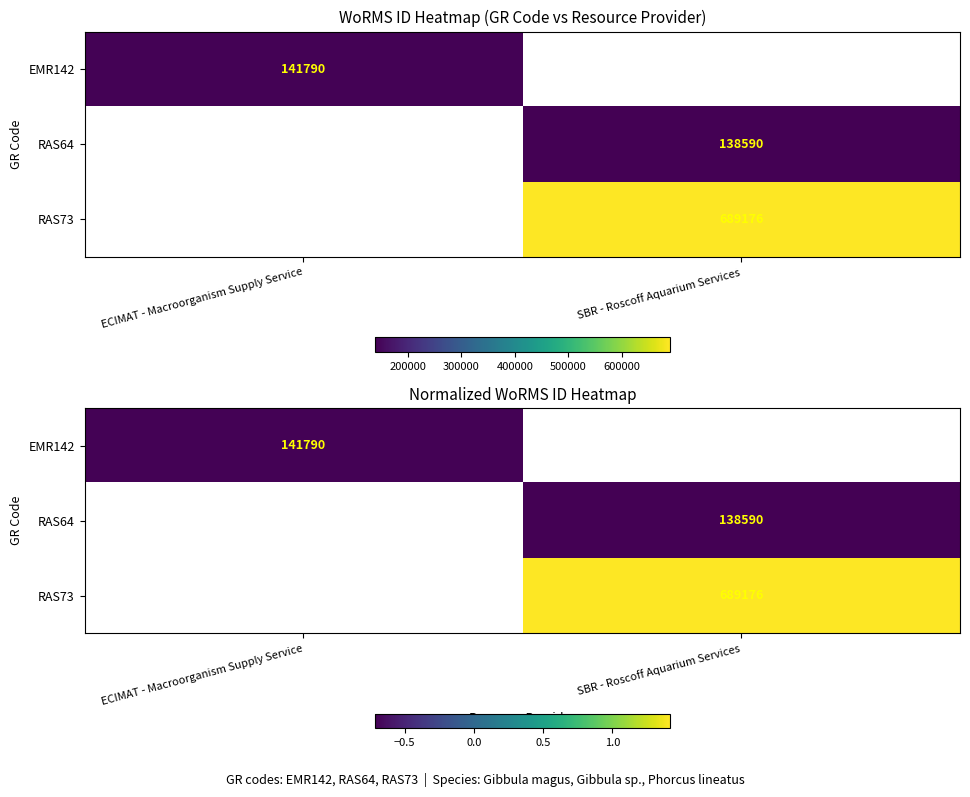

True or false: EMR142 has a value of -0.7 at ECIMAT - Macroorganism Supply Service.

True